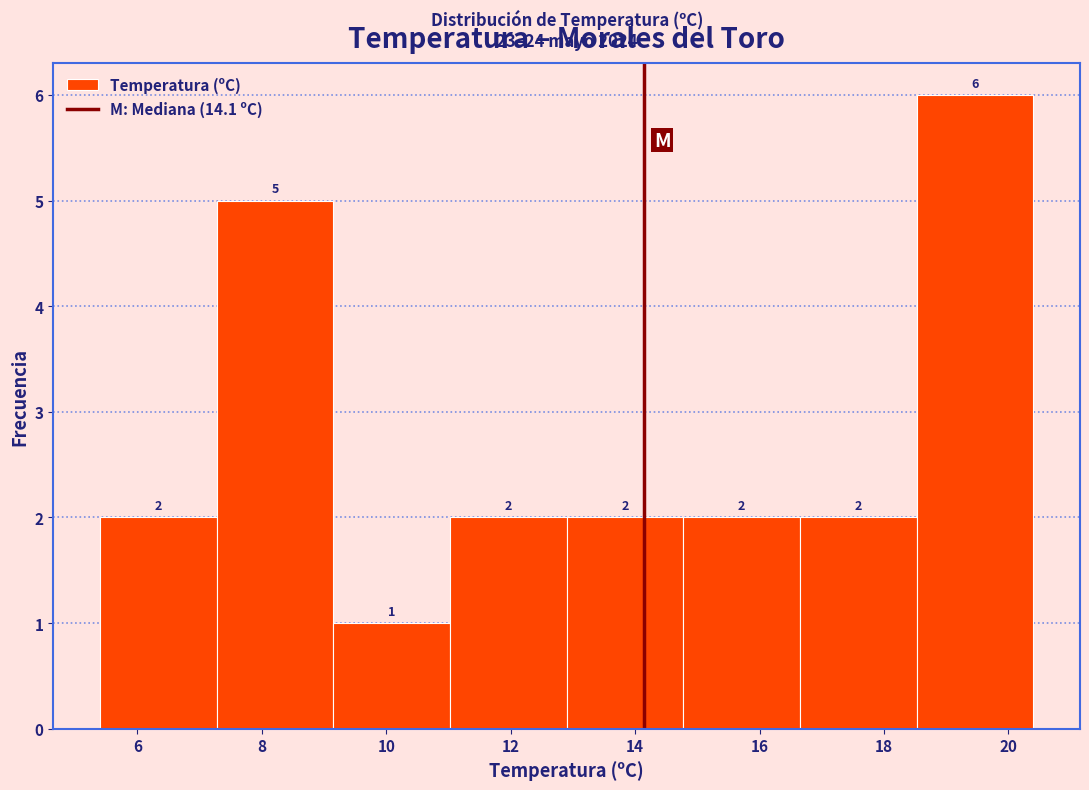

Over which range of the x-axis is the bar tallest?

18.6 to 20.4